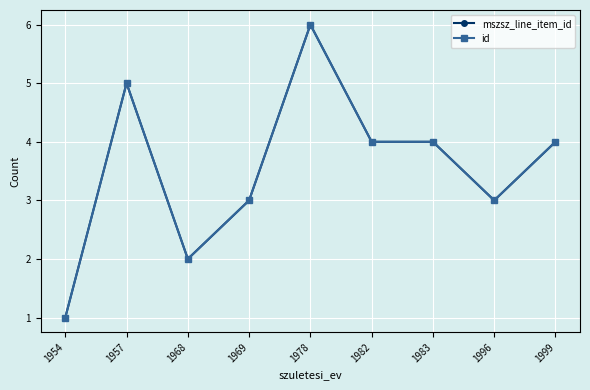

Is this an area chart (filled region under the line)?

No